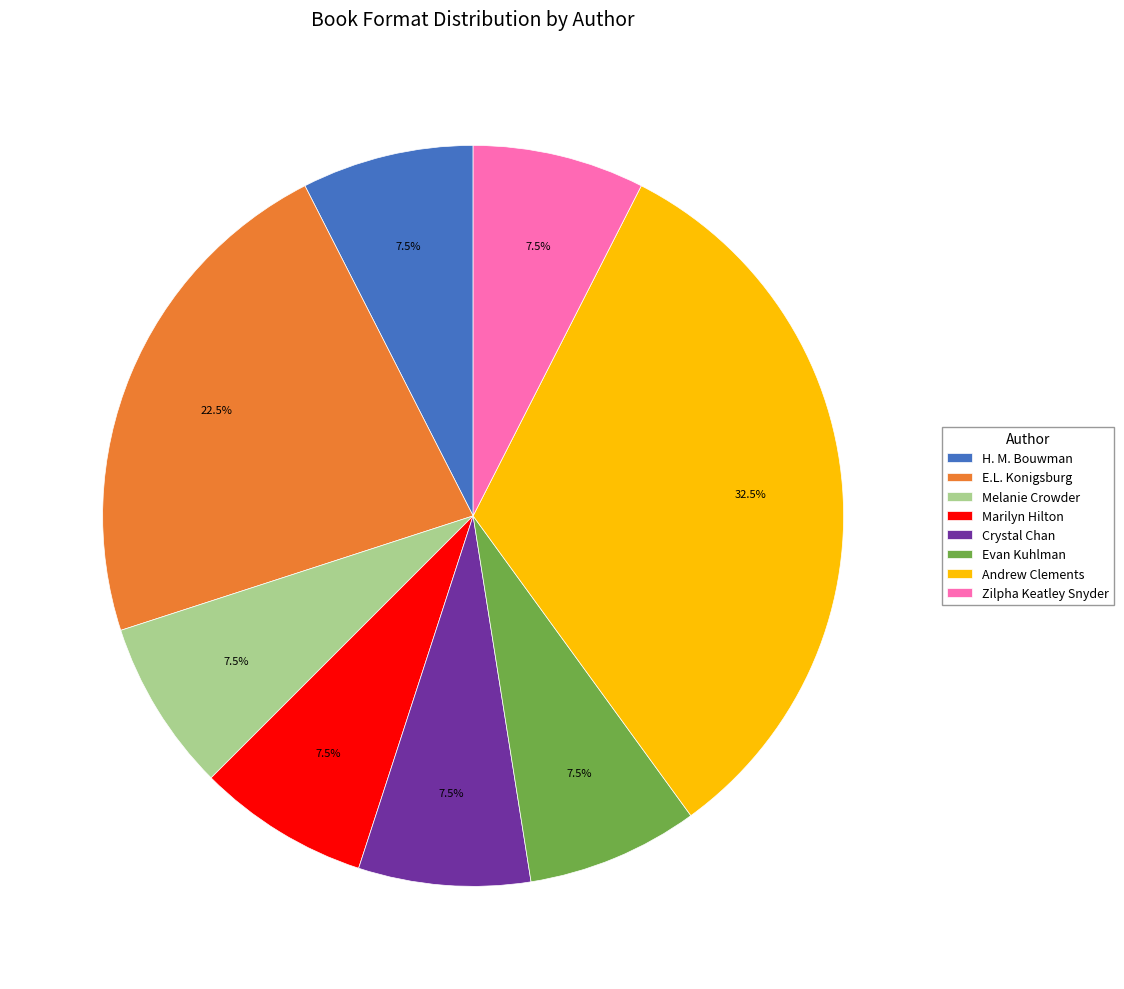

What is the largest slice in the pie chart?

Andrew Clements